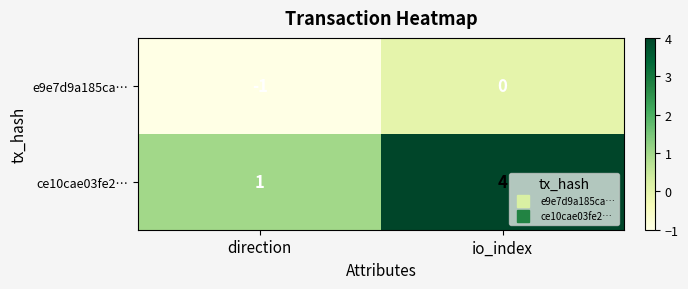

Which series has the widest spread of values?

ce10cae03fe2…